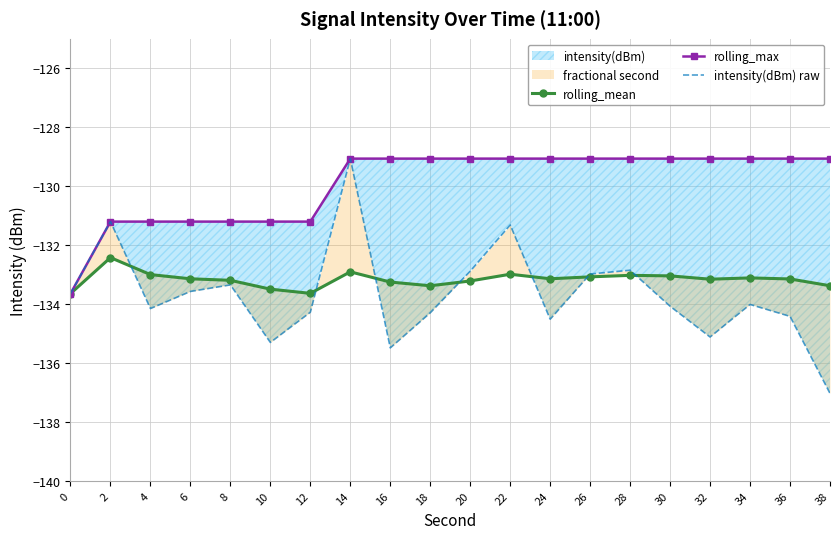

How many lines are shown in the chart?

3